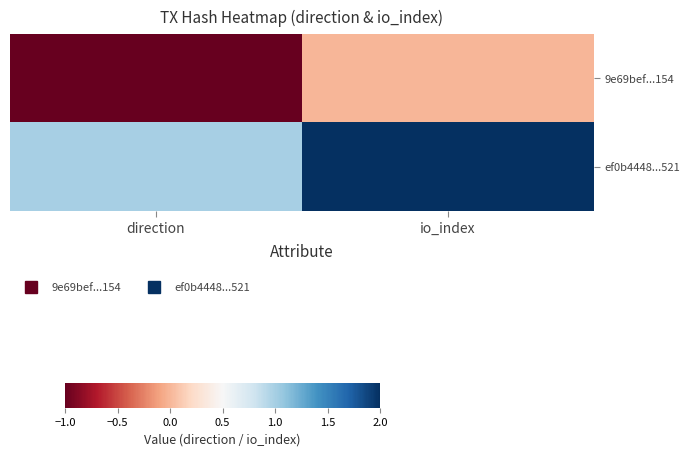

Reading left to right, transcribe all the data shown in this chart.

9e69bef...154: direction=-1	io_index=0
ef0b4448...521: direction=1	io_index=2